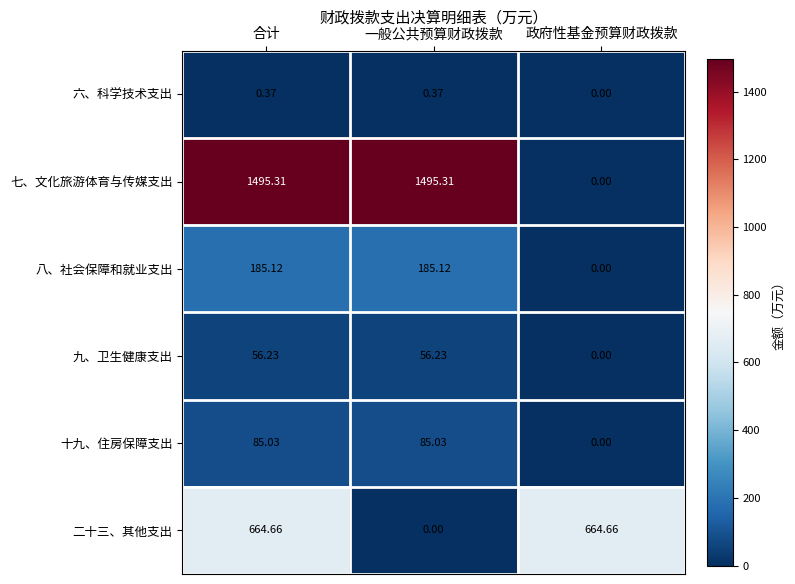

At 合计, list the series in order from smallest to largest.

六、科学技术支出, 九、卫生健康支出, 十九、住房保障支出, 八、社会保障和就业支出, 二十三、其他支出, 七、文化旅游体育与传媒支出